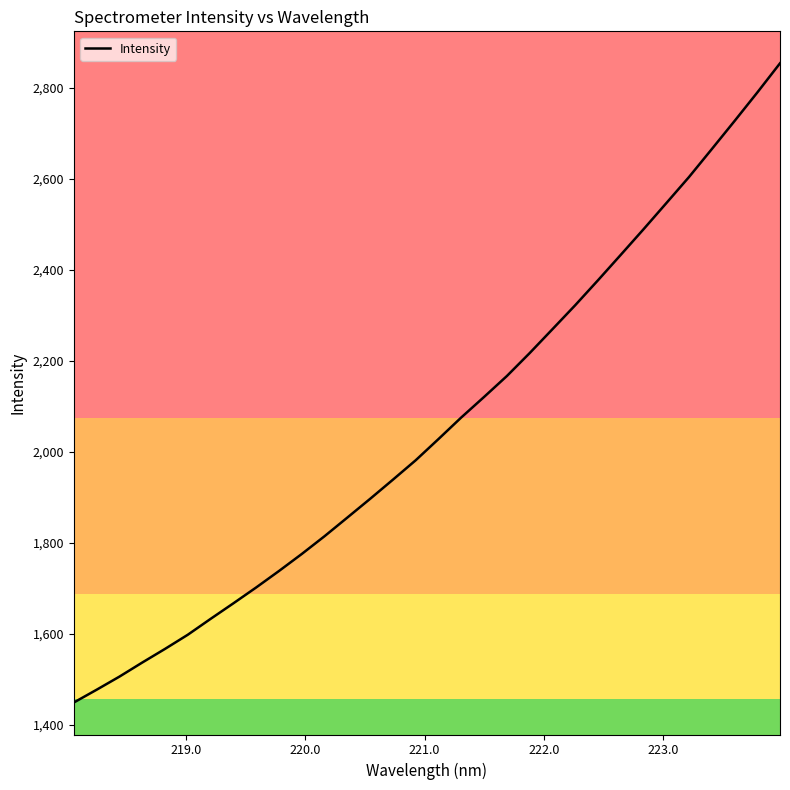

What is the minimum value shown in the chart?

1449.2